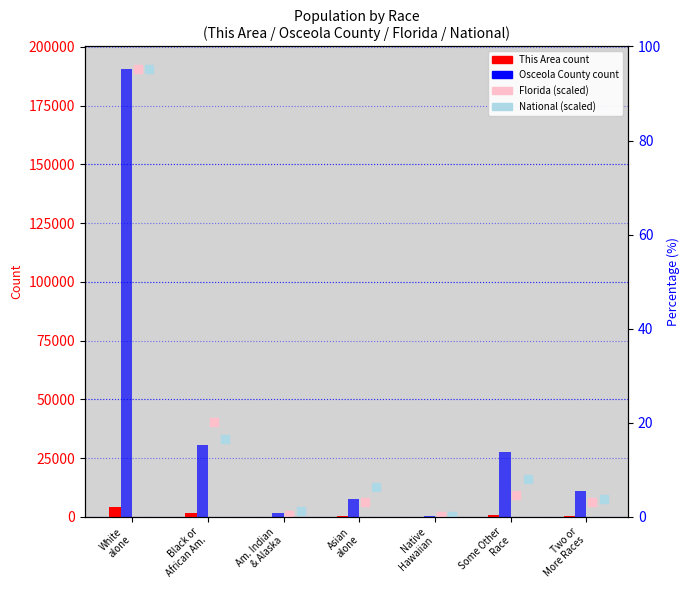

Which series has the widest spread of Y values?

Florida